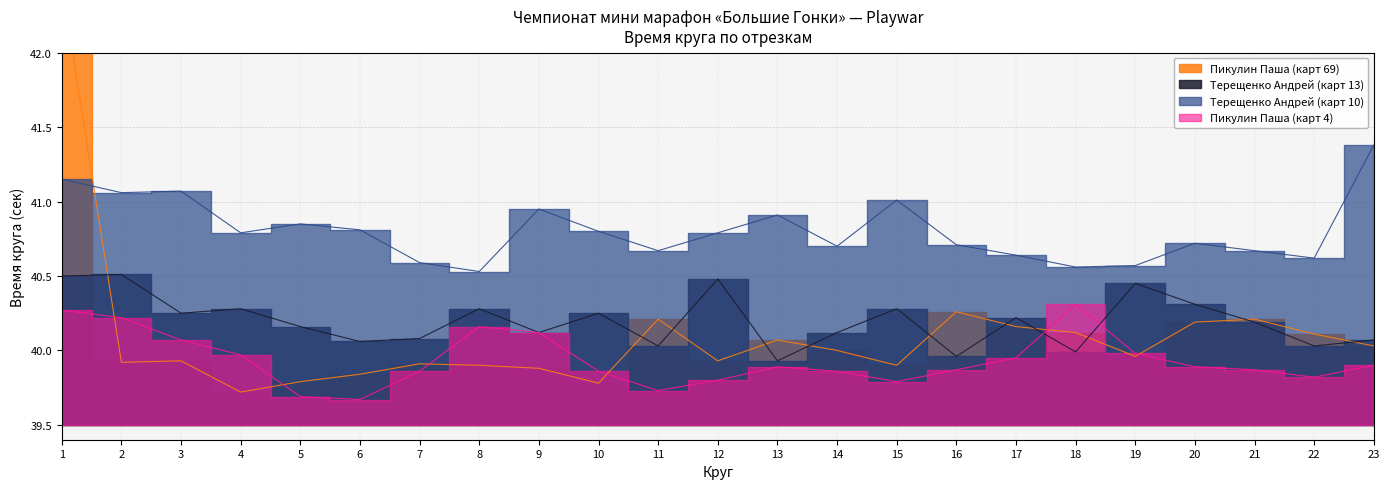

In Пикулин Паша (карт 69), how many points are lower than both neighbors (excluding endpoints)?

6